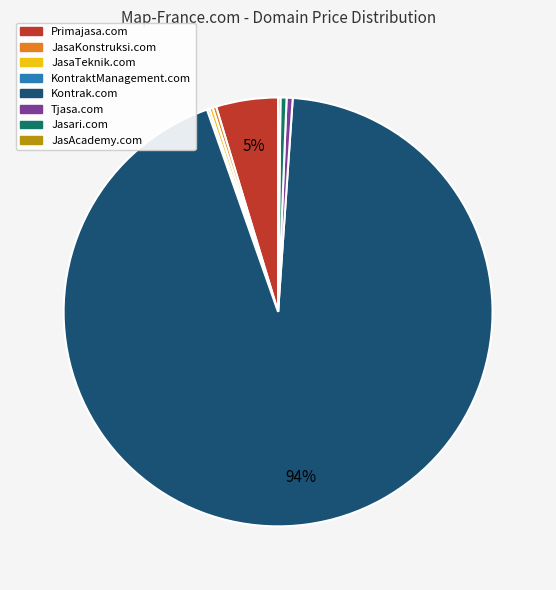

Is it true that Tjasa.com is 0% of the pie?

True